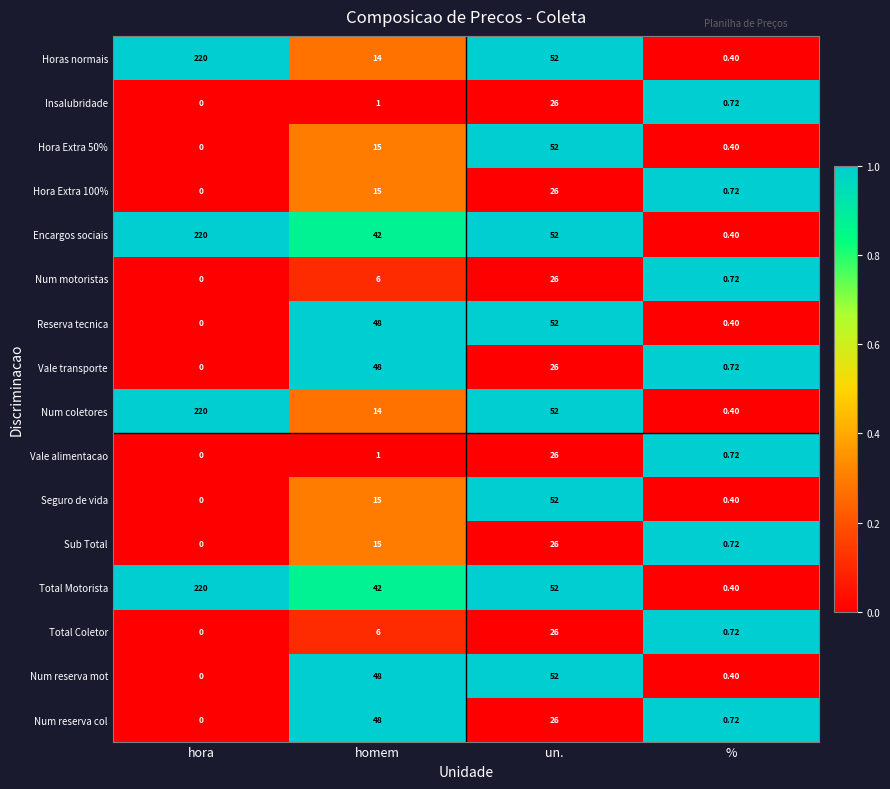

At which label is Seguro de vida closest to 26?

homem